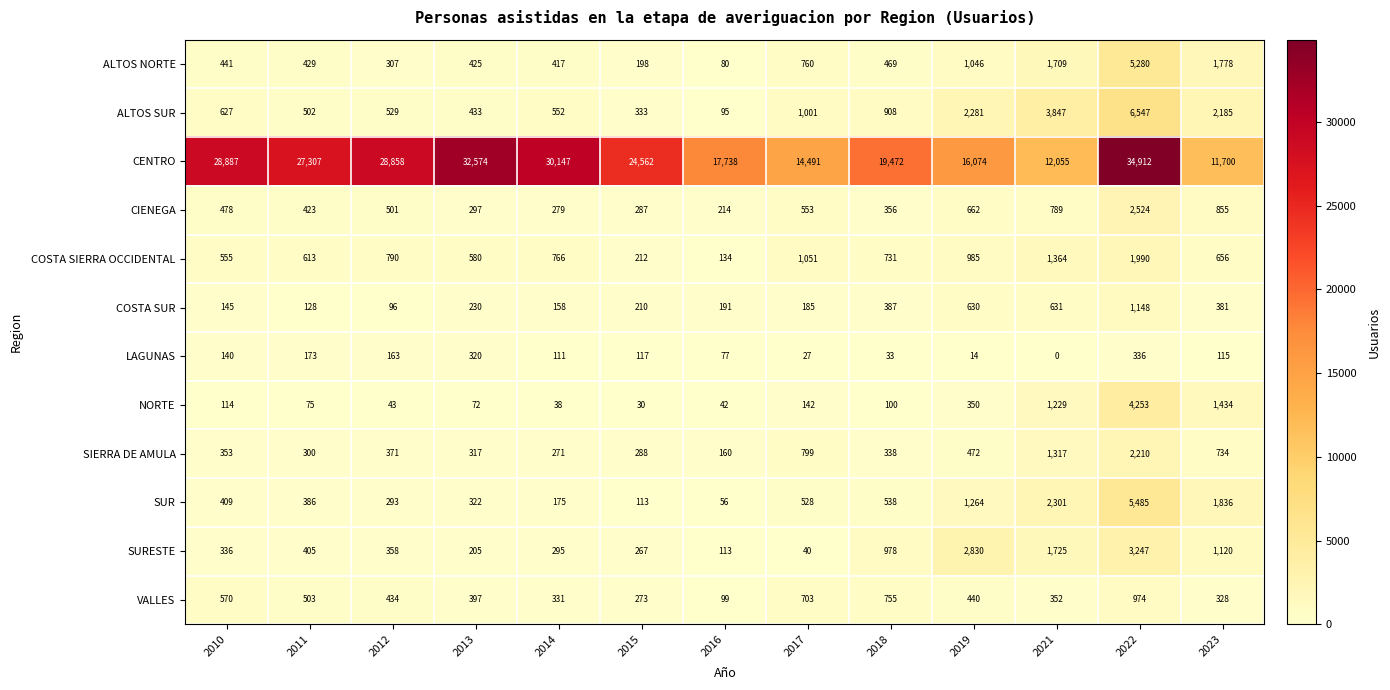

Between 2012 and 2014, which series saw the biggest shift?

CENTRO